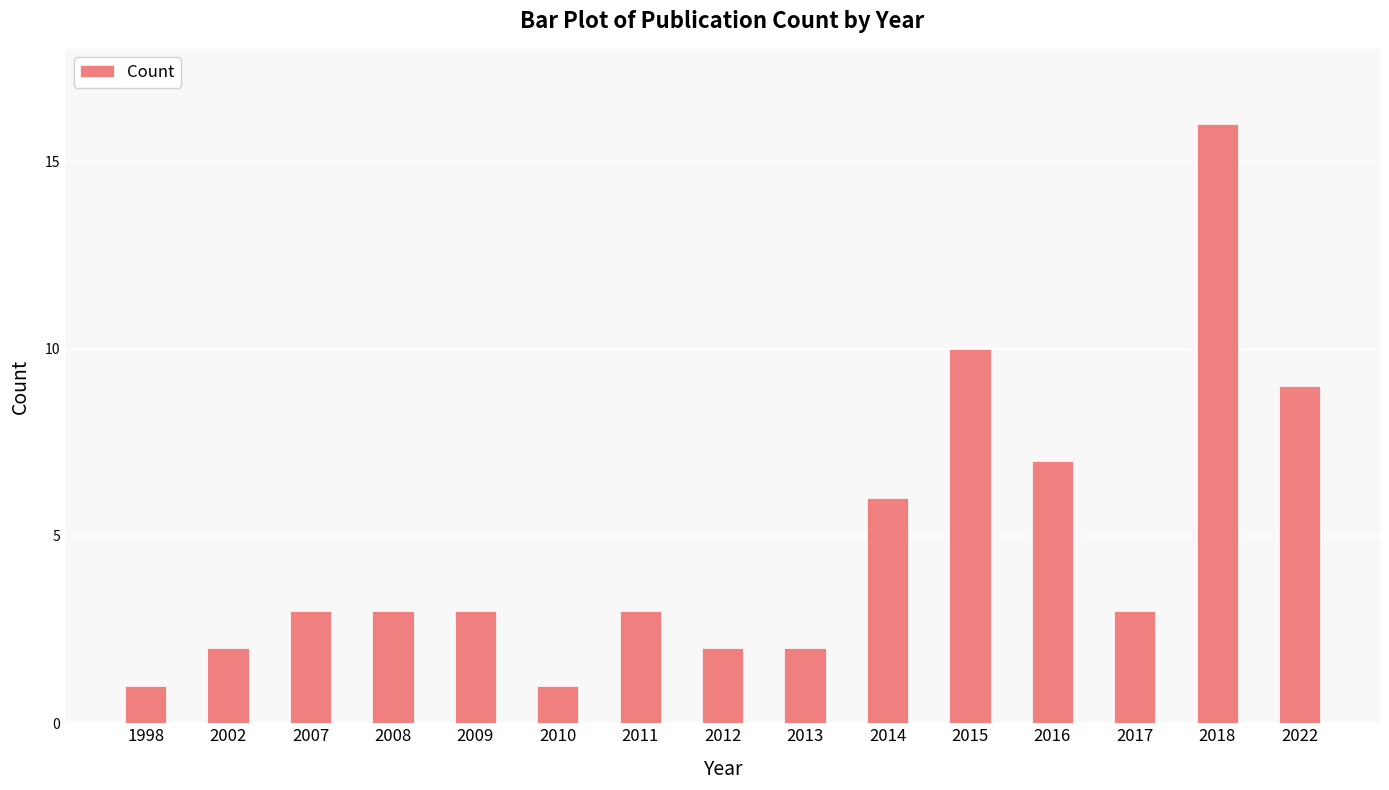

What is the greatest value displayed?

16